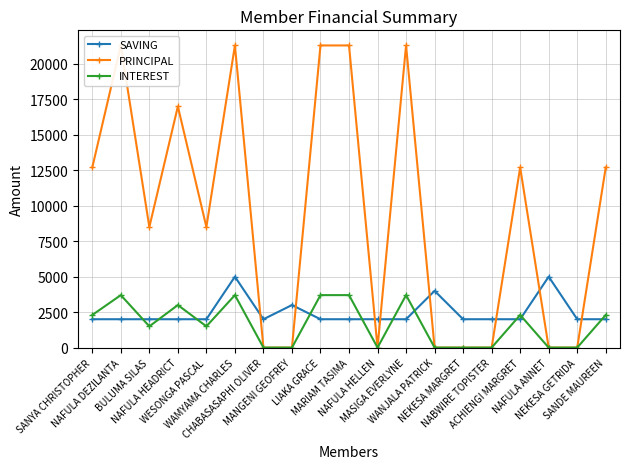

True or false: PRINCIPAL and INTEREST cross at least once.

False